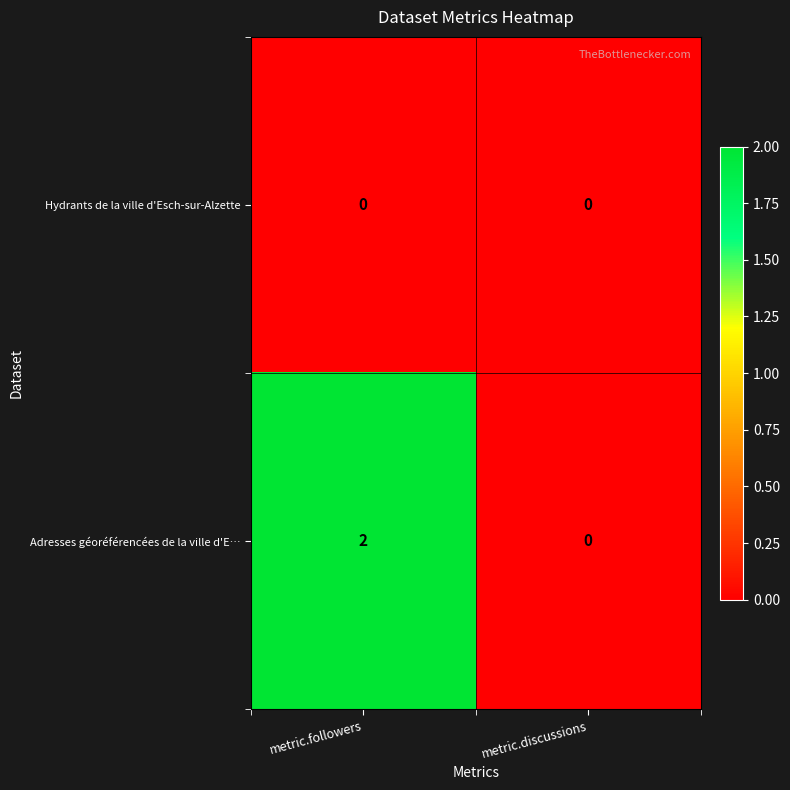

Reading left to right, list all the values displayed in this chart.

Hydrants de la ville d'Esch-sur-Alzette: 0	0
Adresses géoréférencées de la ville d'E…: 2	0